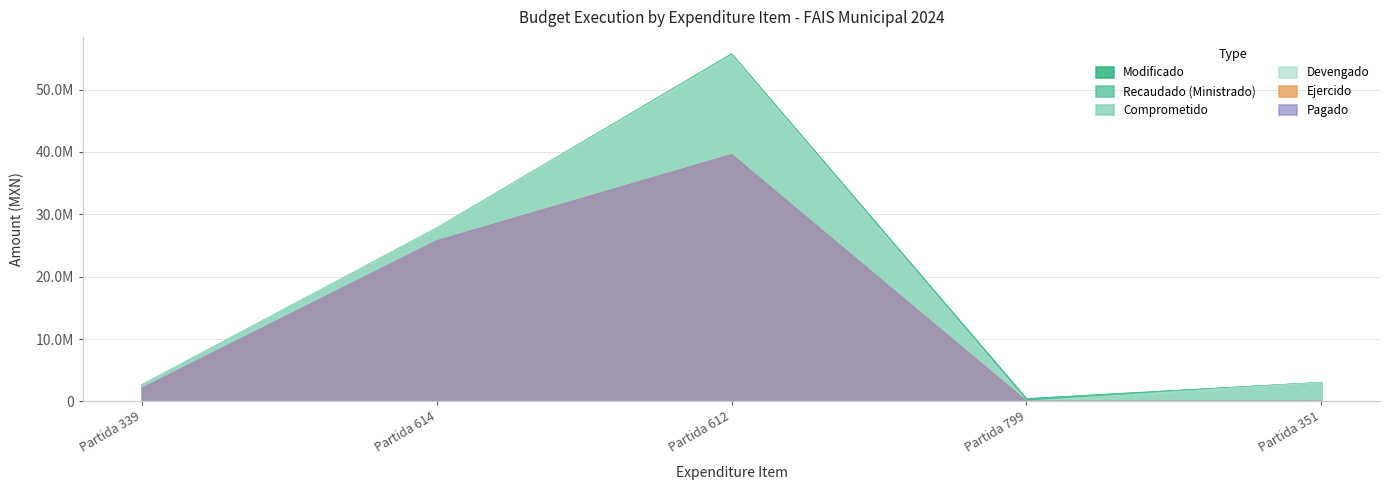

At which category does the chart reach its minimum across all series?

Partida 799